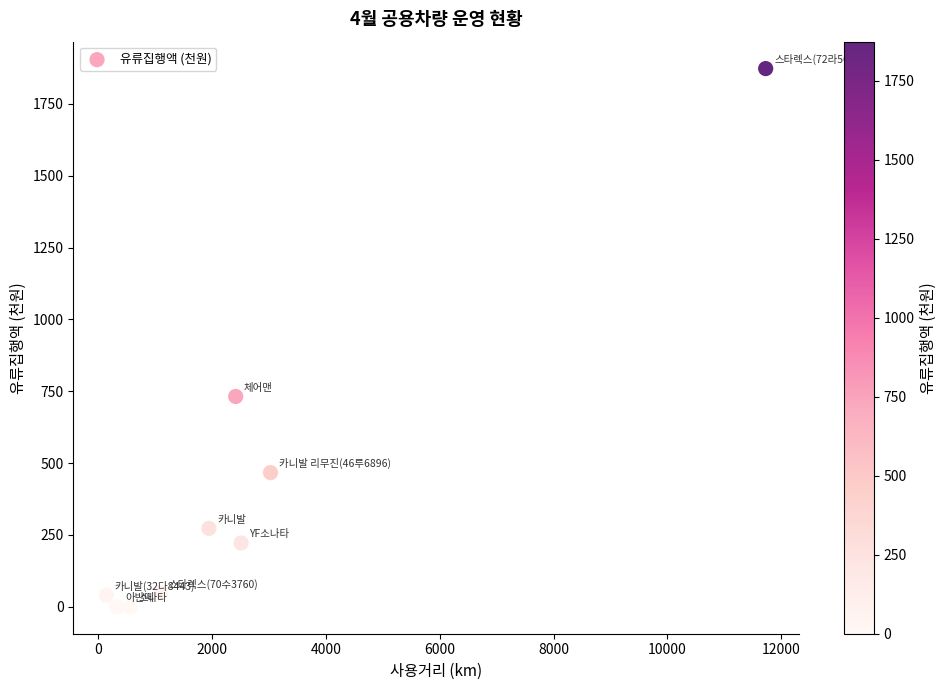

What Y value in the scatter plot is closest to 936?

732